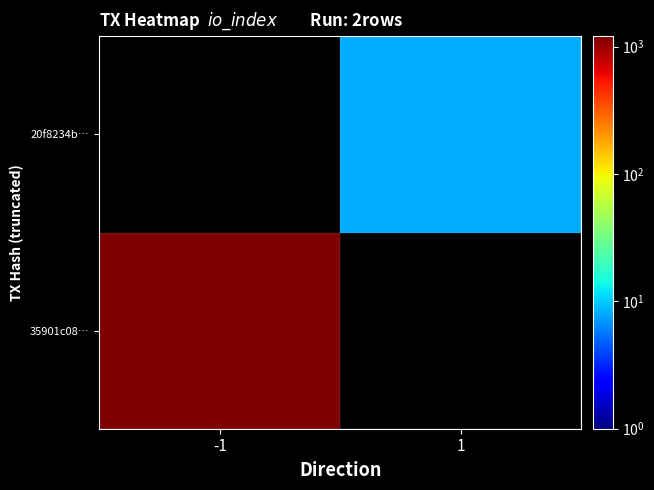

Which category has the highest value in the 35901c08… series?

-1